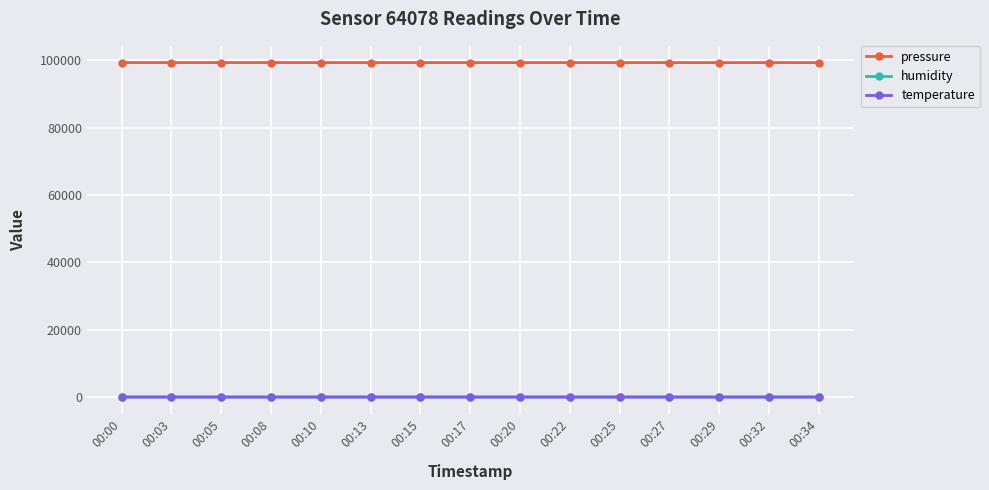

True or false: pressure has more than 0 points higher than both neighbors.

True